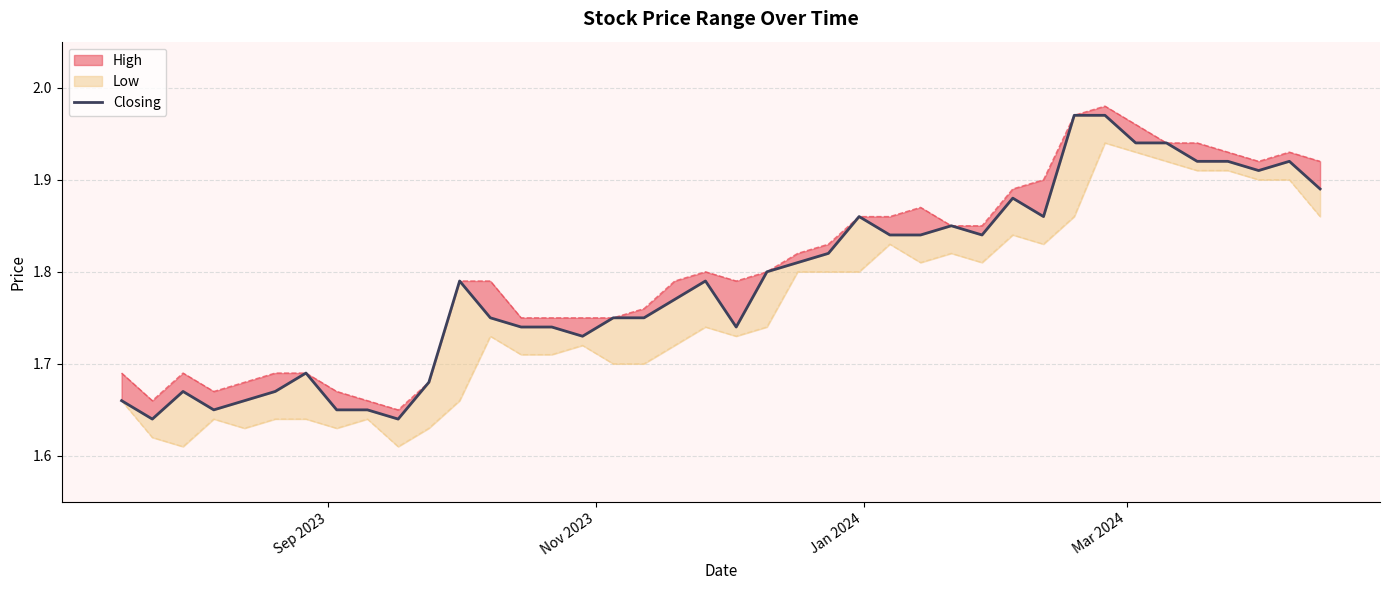

Reading left to right, what are all the values shown in this chart?

1.7	1.6	1.7	1.6	1.7	1.7	1.7	1.6	1.6	1.6	1.7	1.8	1.8	1.7	1.7	1.7	1.8	1.8	1.8	1.8	1.7	1.8	1.8	1.8	1.9	1.8	1.8	1.9	1.8	1.9	1.9	2.0	2.0	1.9	1.9	1.9	1.9	1.9	1.9	1.9